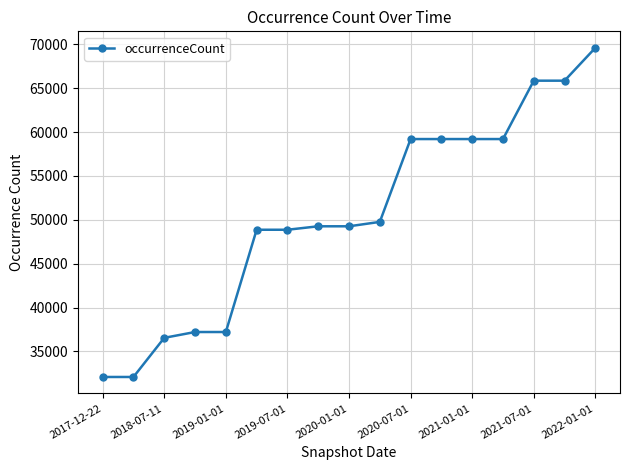

What is the smallest value displayed?

32095